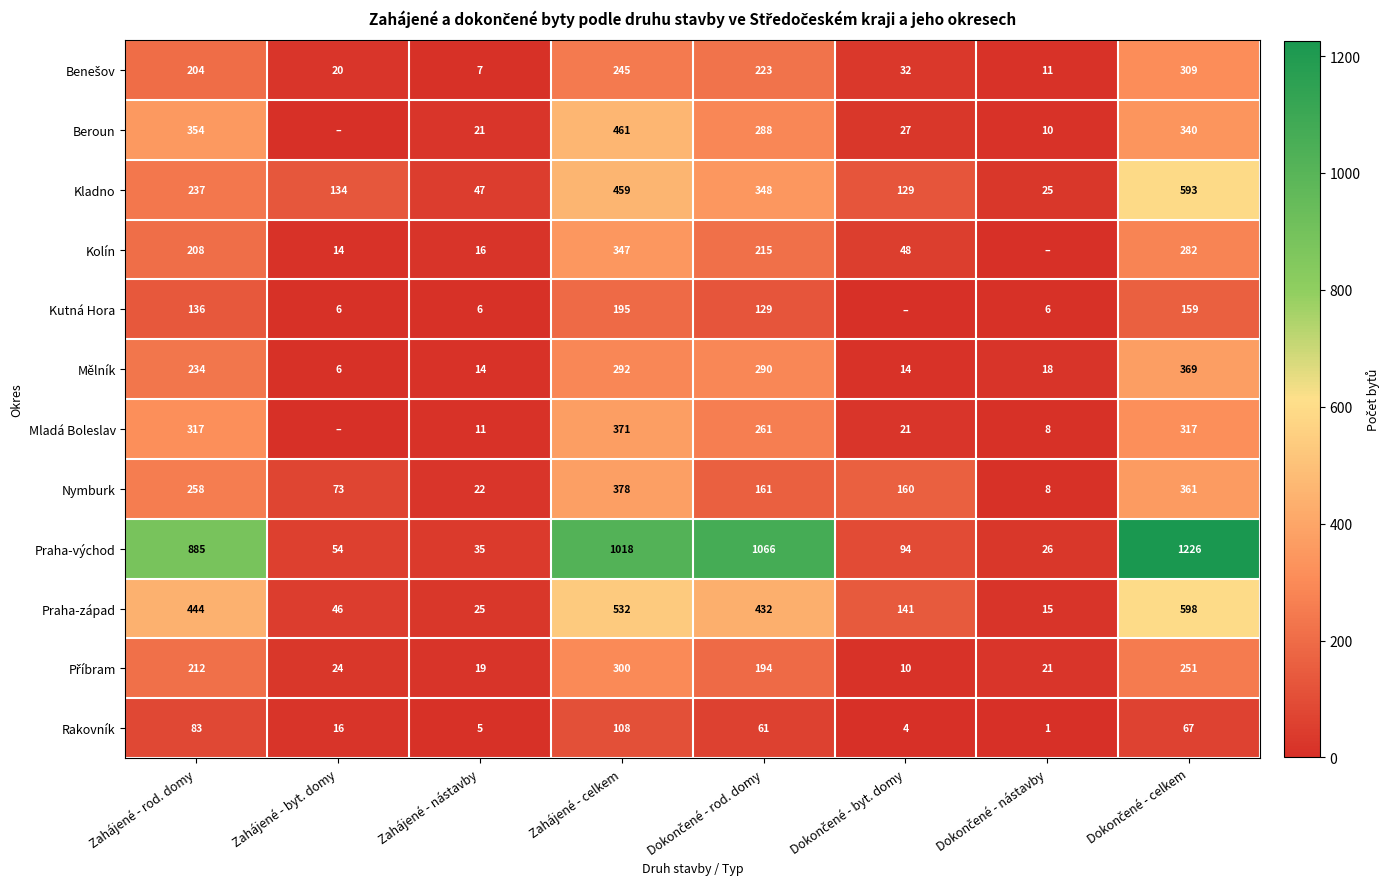

At how many categories does at least one series exceed 869?

4